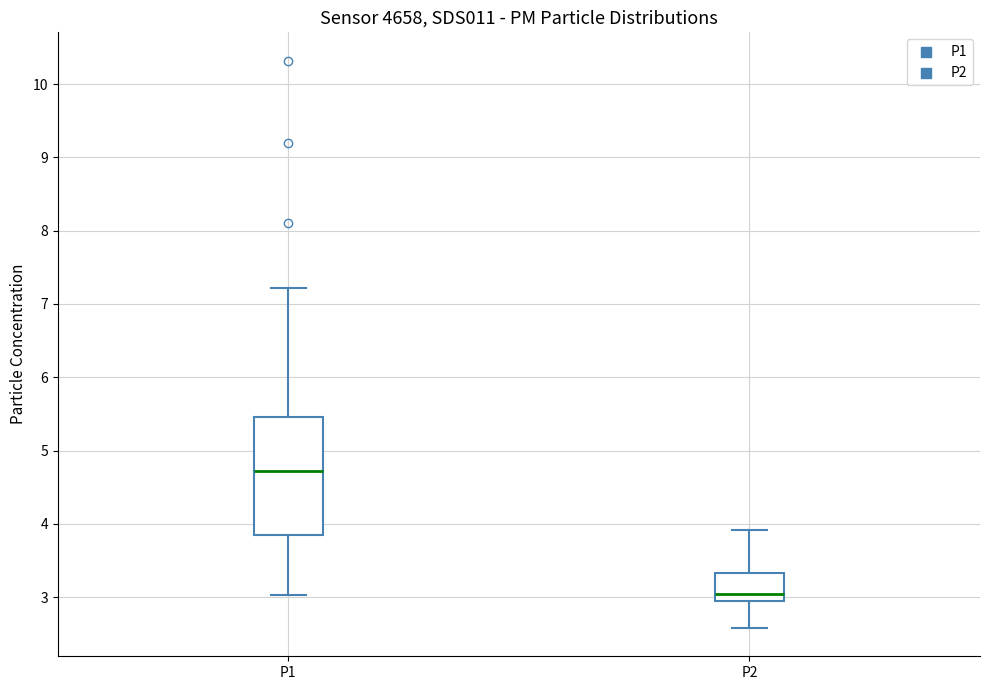

Comparing the boxes themselves (not the whiskers), which one is the tallest?

P1